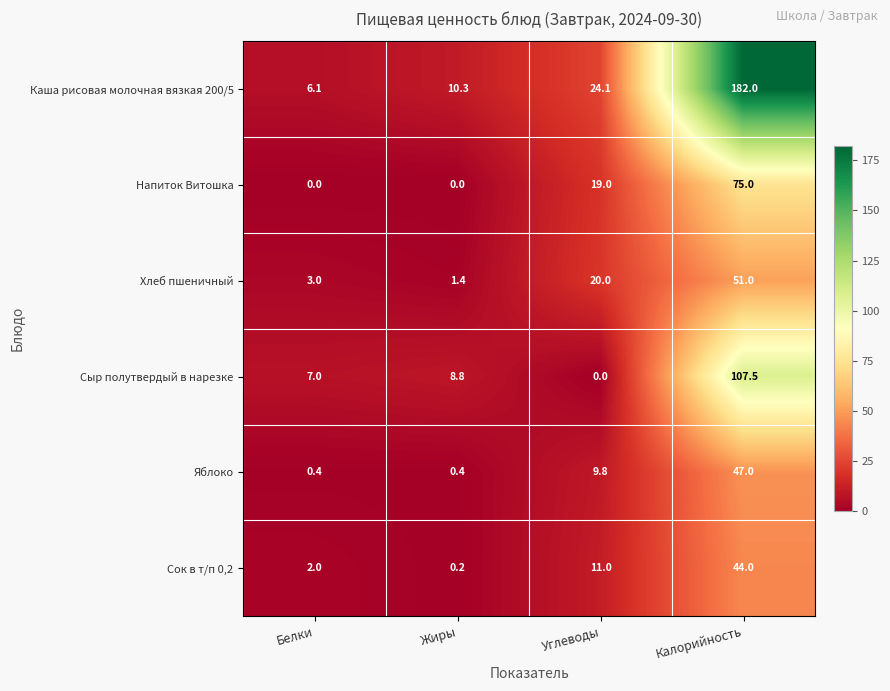

What is the maximum value for Хлеб пшеничный?

51.0